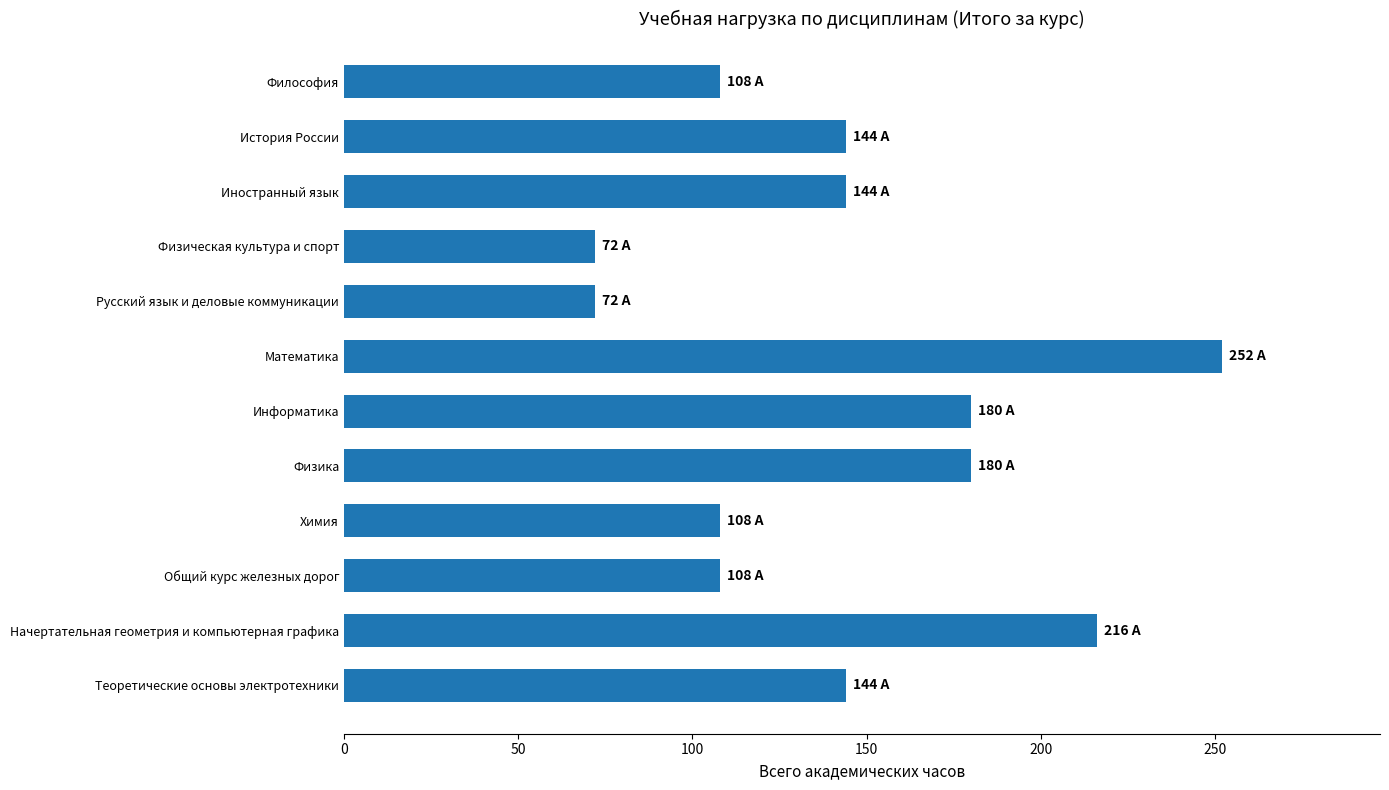

Which category has the highest value across all series?

Математика